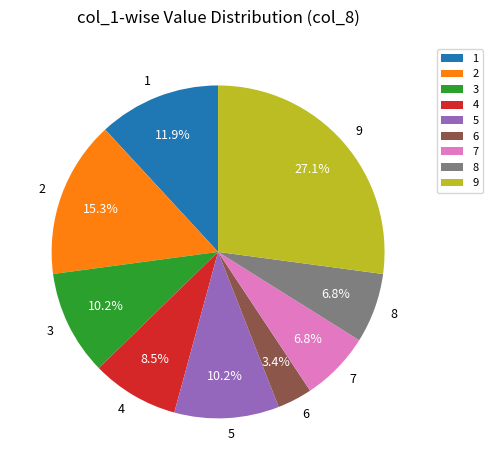

Is there a majority slice in this chart?

No